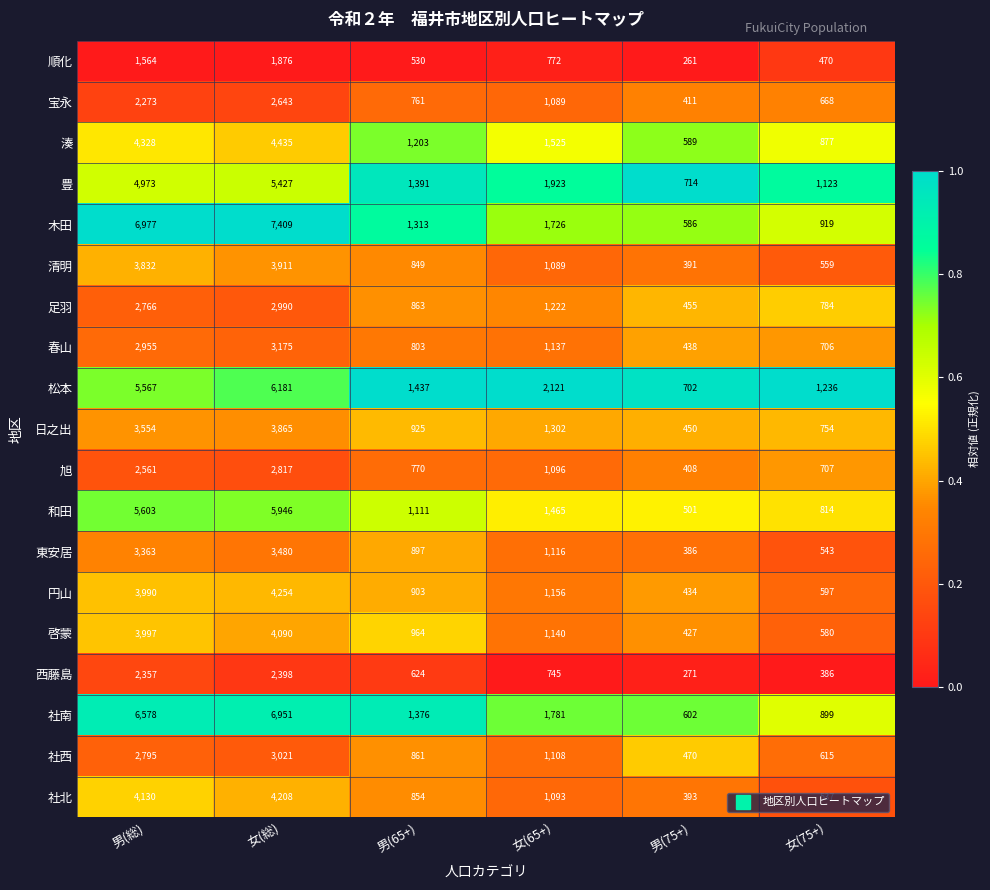

Count the number of categories in the chart.

6